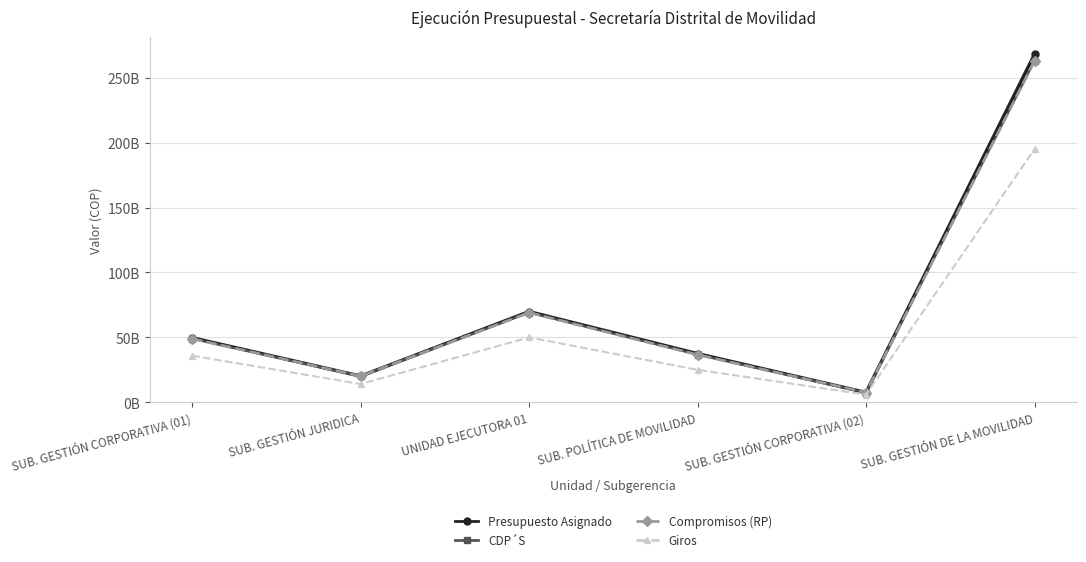

What is the difference between the highest and lowest values at UNIDAD EJECUTORA 01?

19835565225